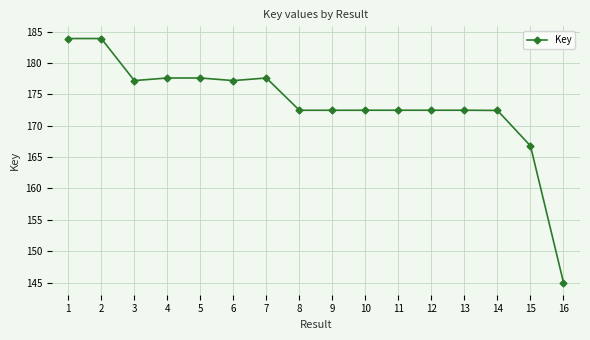

What is the sum of all values?

2773961537